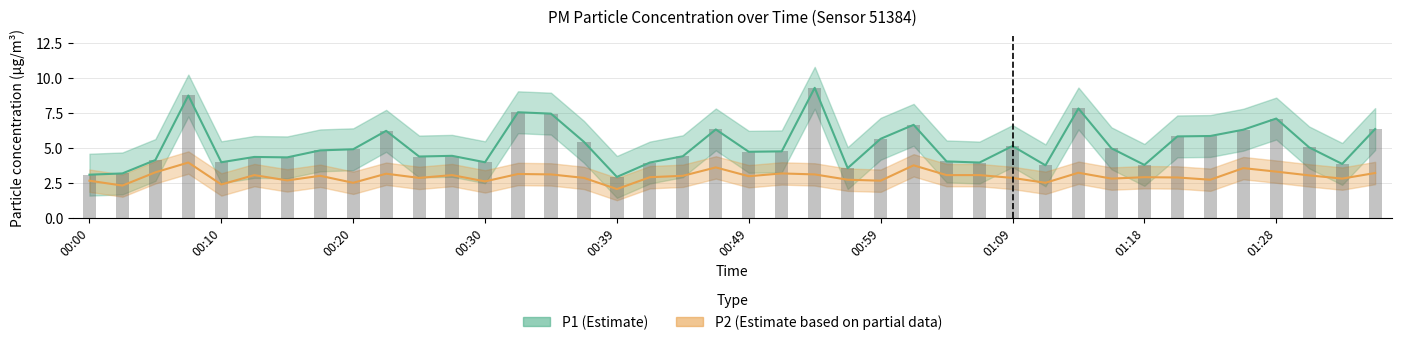

What is the difference between the maximum and minimum values in the P2 series?

1.9